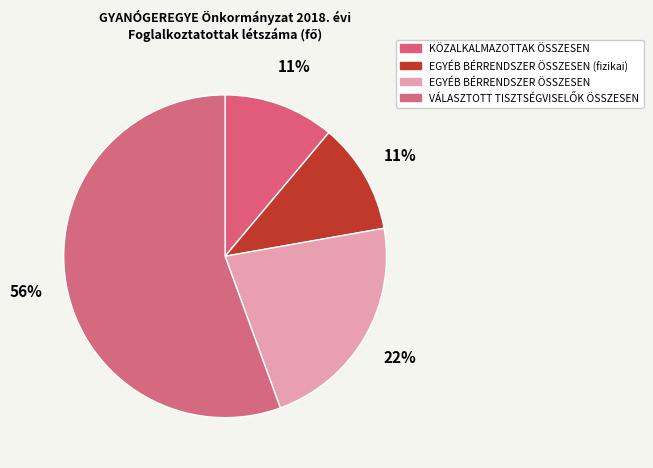

To the nearest percent, what is the average slice percentage?

25%